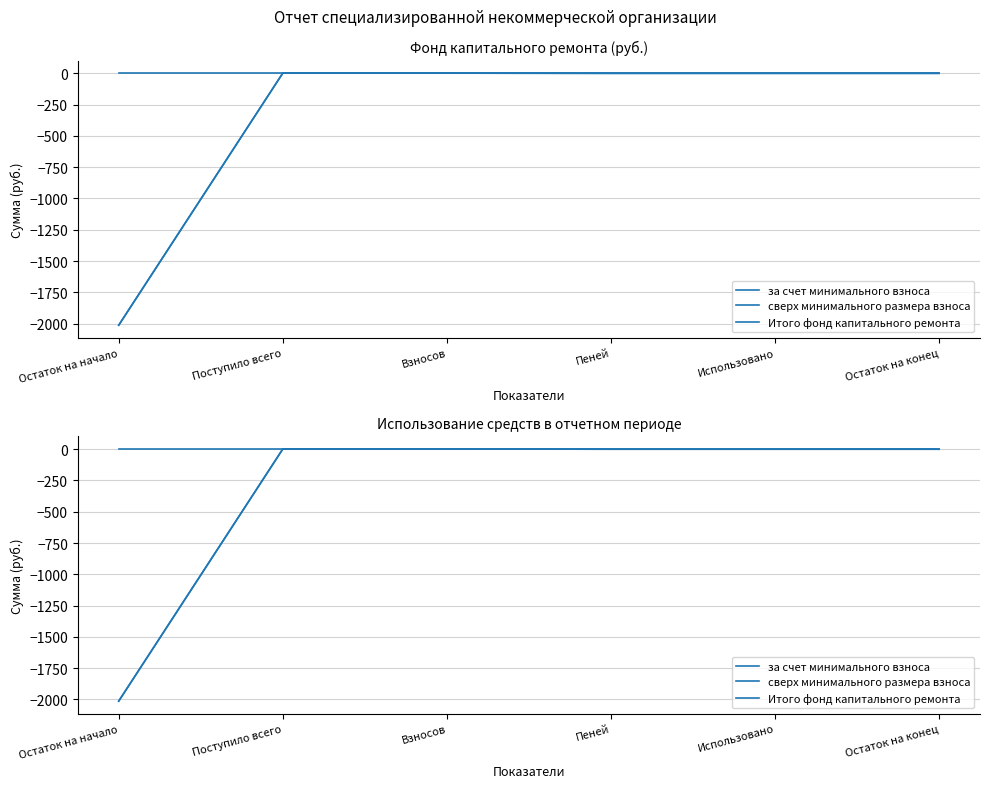

The сверх минимального размера взноса series shows 0.0 at Остаток на конец. True or false?

True